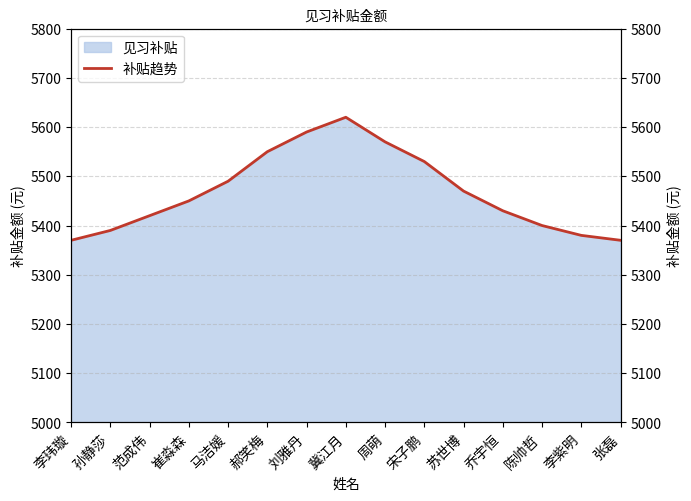

What is the label of the 15th point from the left?

张磊